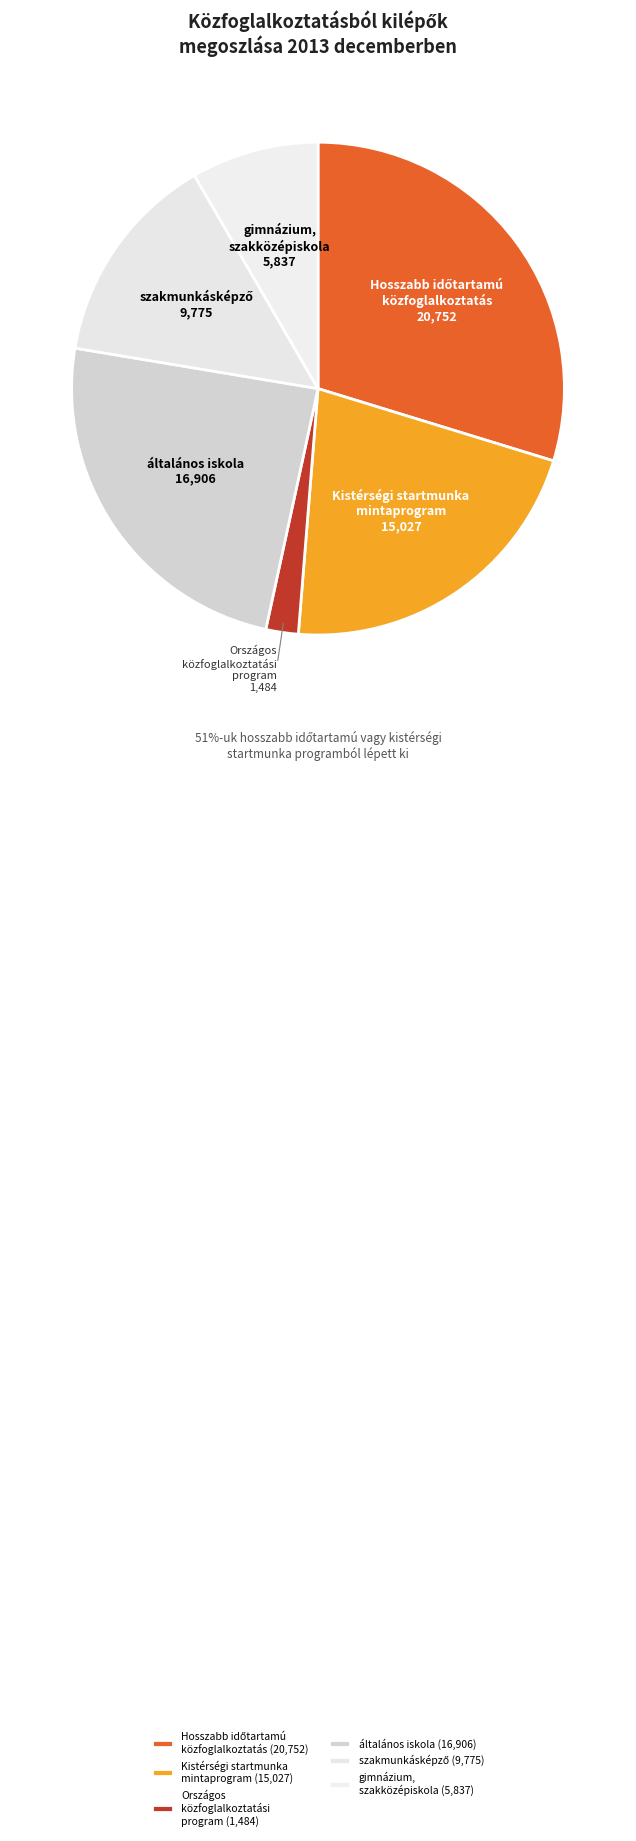

How many segments does this pie chart have?

6